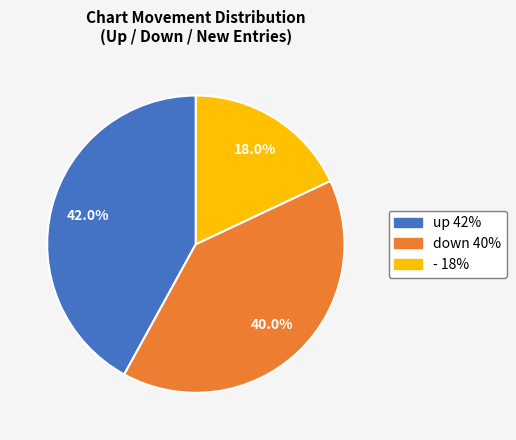

What is the largest slice in the pie chart?

up